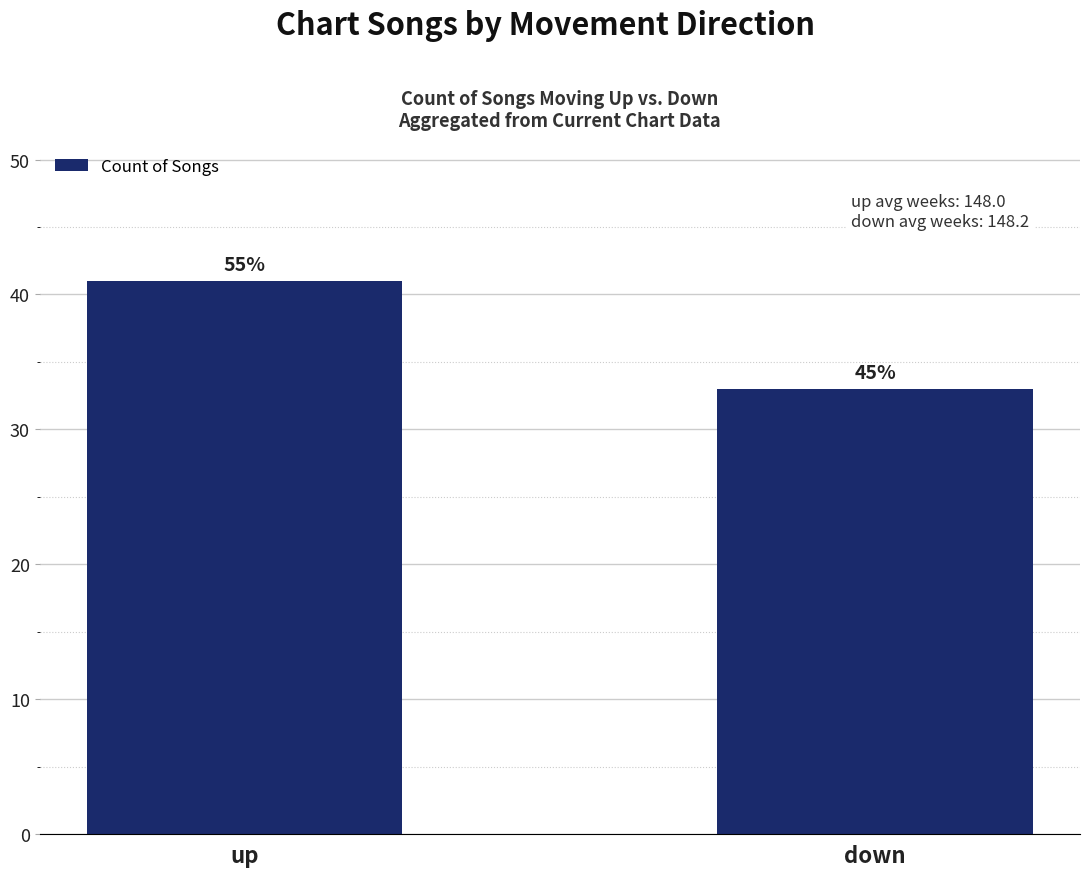

Which has a higher value, up or down?

up